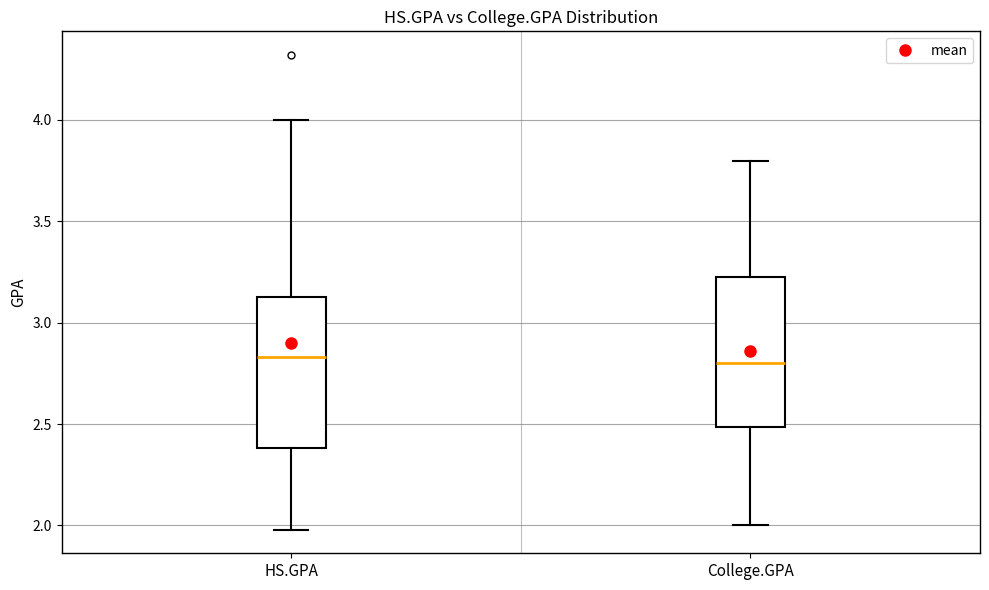

Reading left to right, transcribe this box plot: for each box, give where its median line is, the range the box spans, and where its two whiskers end, as read against the y-axis. The values are not printed on the chart, so give them approximately, as read against the axis.

HS.GPA: median 2.85, box 2.40 to 3.15, whiskers 2.00 to 4.00
College.GPA: median 2.80, box 2.50 to 3.25, whiskers 2.00 to 3.80